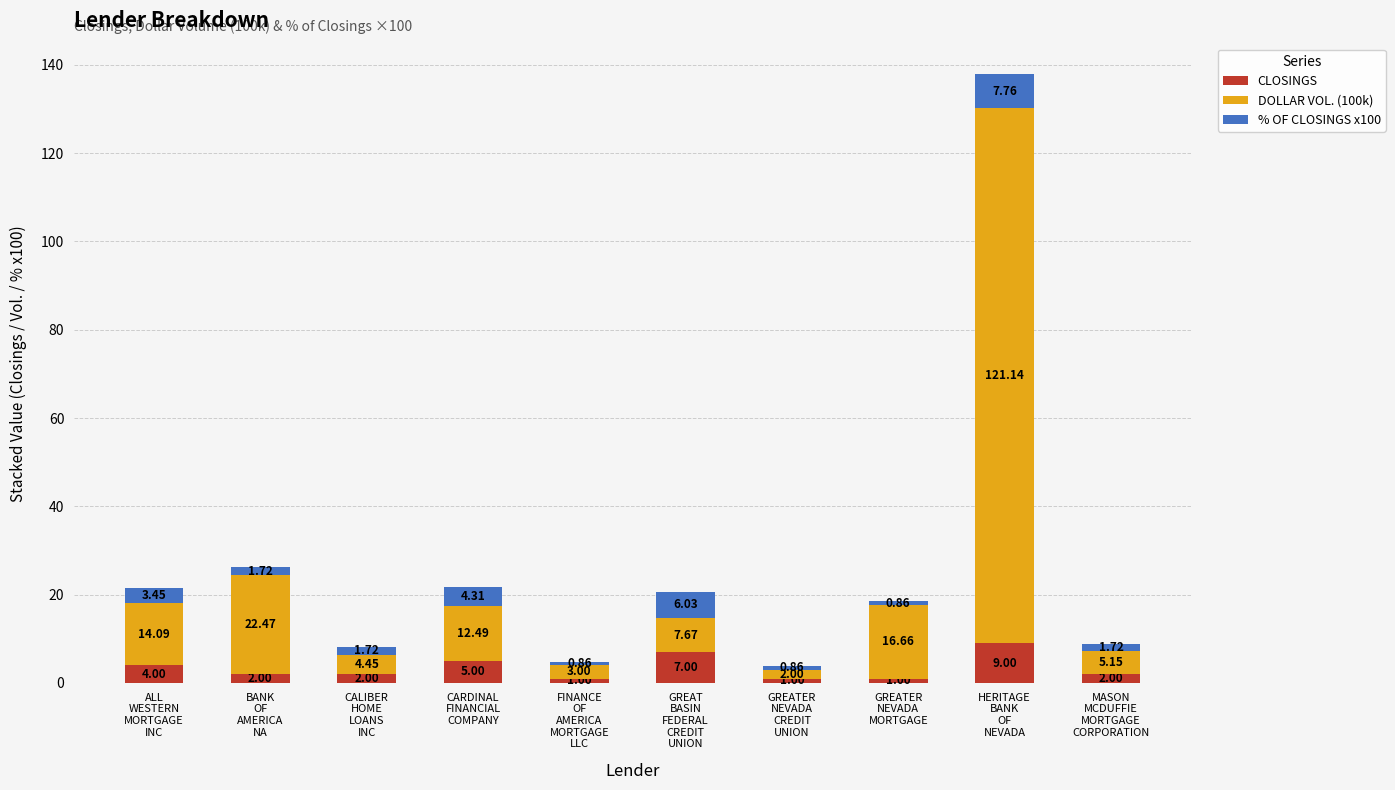

Does the chart contain stacked bars?

Yes